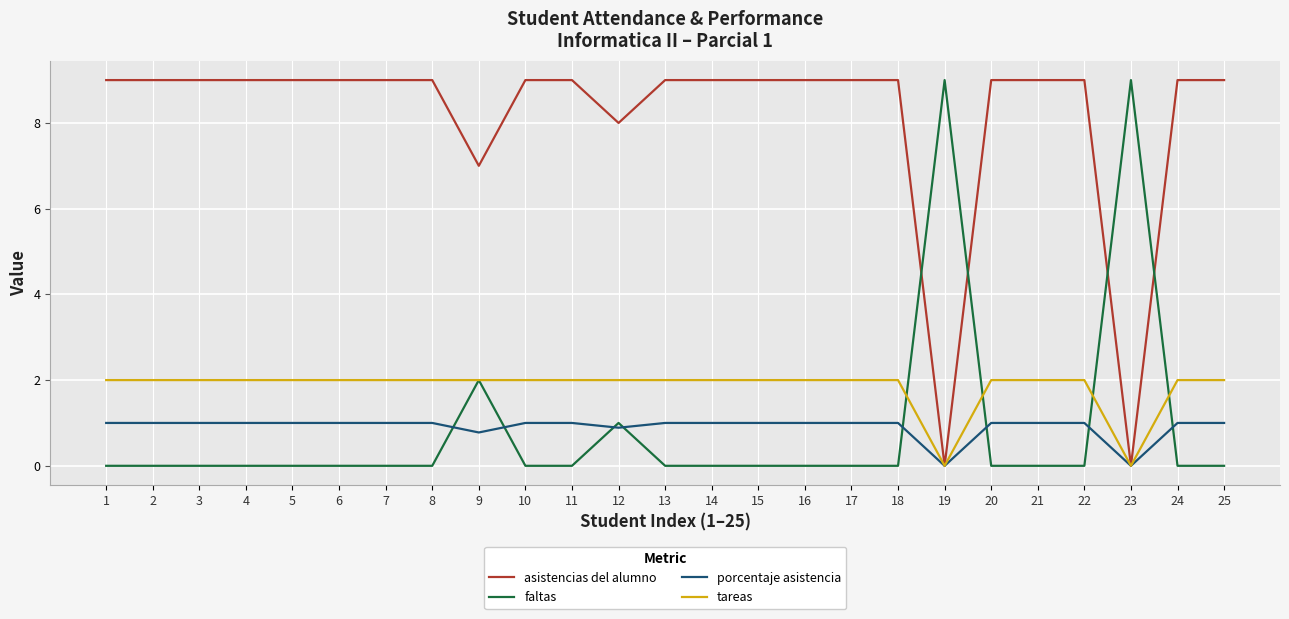

At 1, list the series in order from largest to smallest.

asistencias del alumno, tareas, porcentaje asistencia, faltas